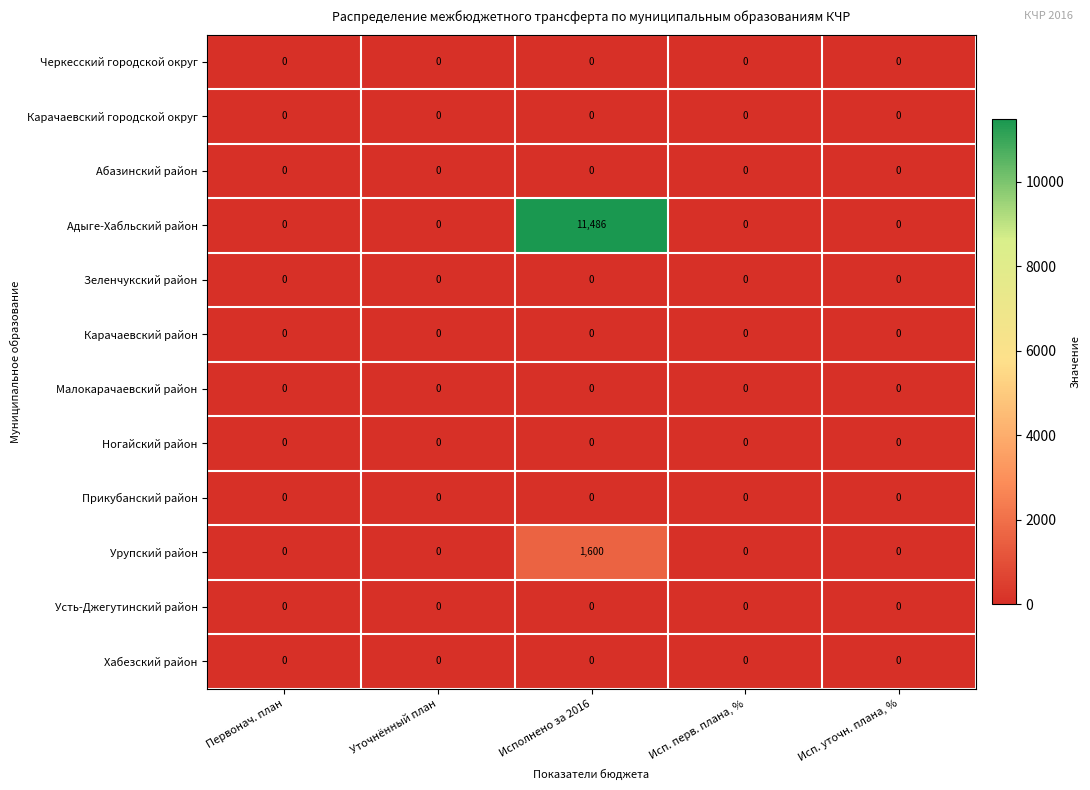

True or false: Усть-Джегутинский район has a value of 0 at Уточнённый план.

True